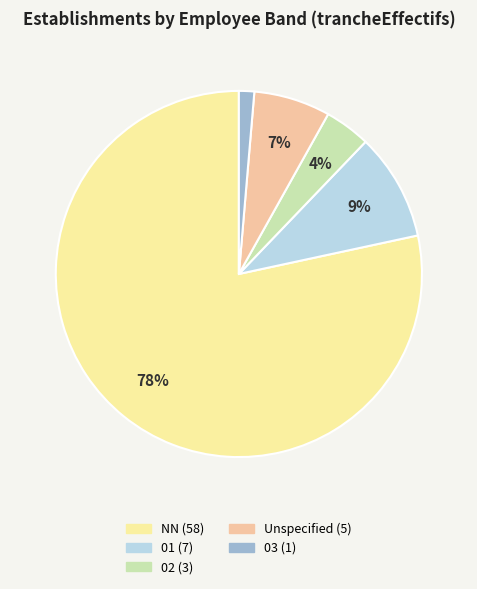

Is there any slice that represents more than half of the pie?

Yes